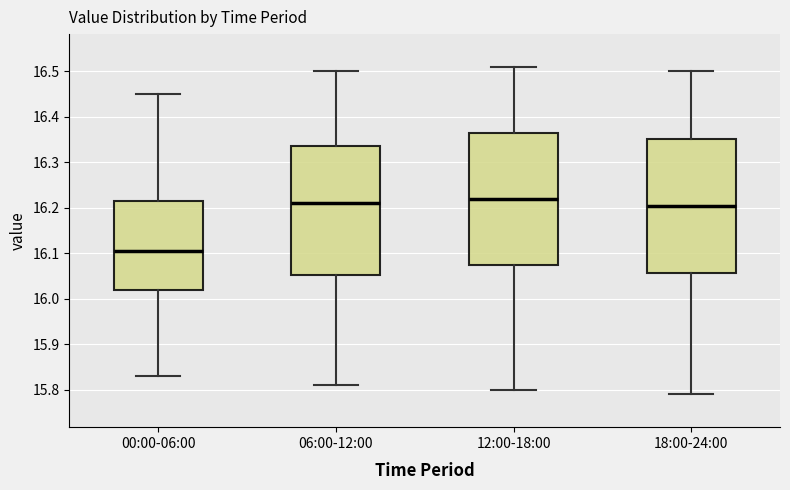

Reading left to right, transcribe this box plot: for each box, give where its median line is, the range the box spans, and where its two whiskers end, as read against the y-axis. The values are not printed on the chart, so give them approximately, as read against the axis.

00:00-06:00: median 16.11, box 16.02 to 16.22, whiskers 15.83 to 16.45
06:00-12:00: median 16.21, box 16.05 to 16.34, whiskers 15.81 to 16.50
12:00-18:00: median 16.22, box 16.08 to 16.37, whiskers 15.80 to 16.51
18:00-24:00: median 16.21, box 16.06 to 16.35, whiskers 15.79 to 16.50